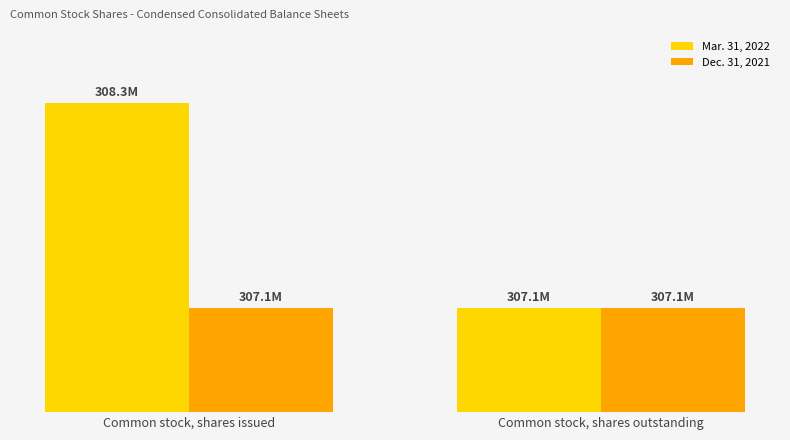

What are all the series names shown in the legend?

Mar. 31, 2022, Dec. 31, 2021